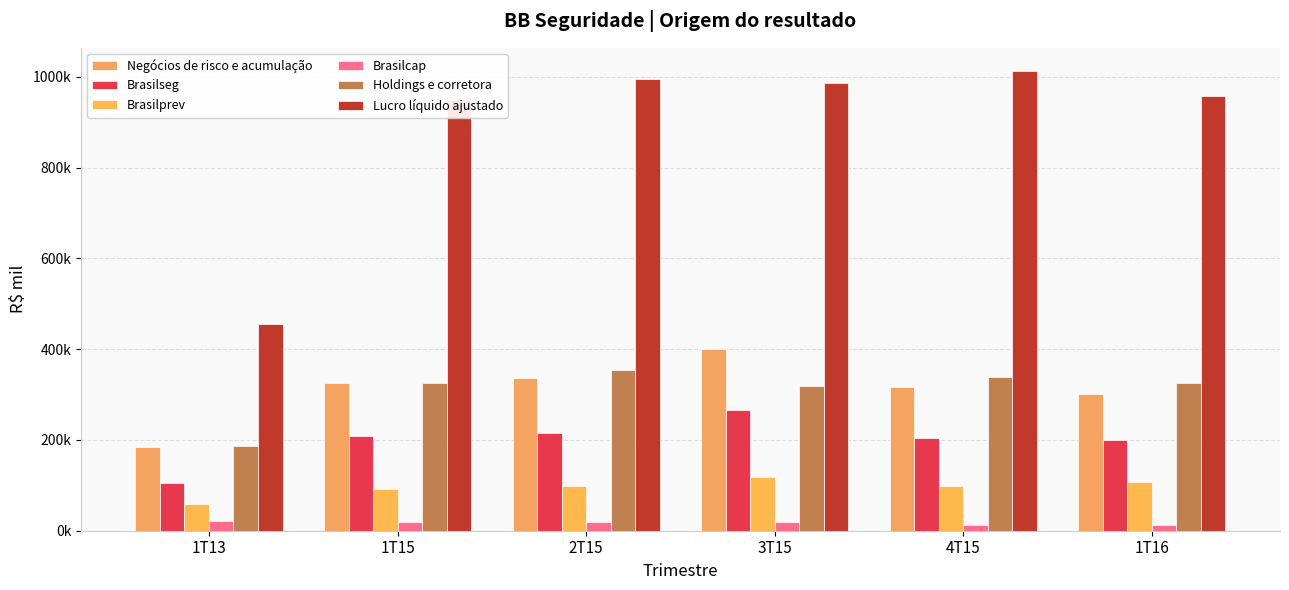

What is the label of the 2nd bar from the left?

1T15